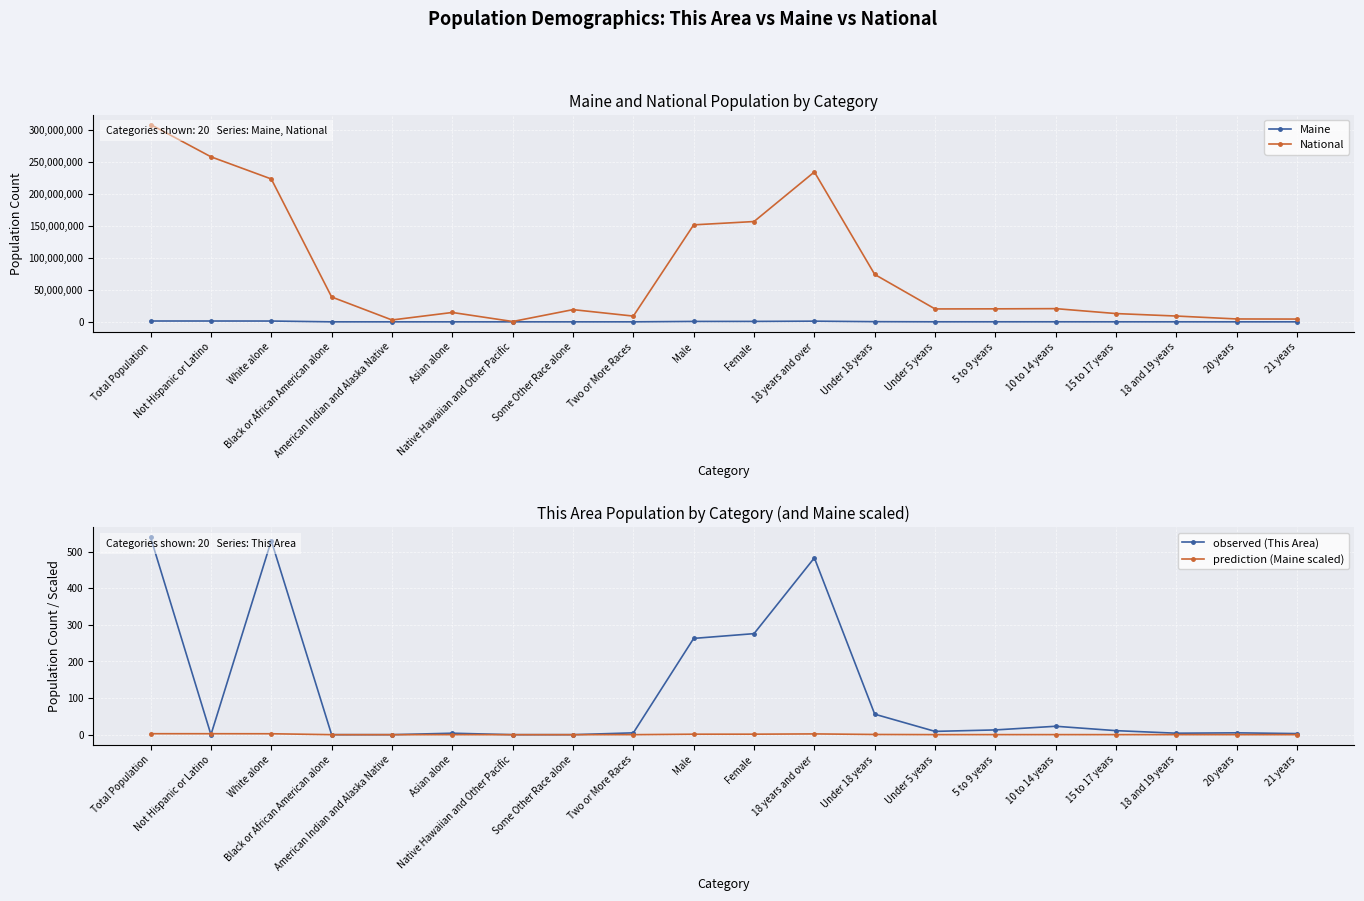

Reading left to right, extract all data points from this chart.

Maine: 1328361.0	1311426.0	1264971.0	15707.0	8568.0	13571.0	342.0	4261.0	20941.0	650056.0	678305.0	1053828.0	274533.0	69520.0	74116.0	79013.0	51884.0	36426.0	17408.0	16566.0
National: 308745538.0	258267944.0	223553265.0	38929319.0	2932248.0	14674252.0	540013.0	19107368.0	9009073.0	151781326.0	156964212.0	234564071.0	74181467.0	20201362.0	20348657.0	20677194.0	12954254.0	9086089.0	4519129.0	4354294.0
observed (This Area): 539.0	0.0	530.0	0.0	0.0	4.0	0.0	0.0	5.0	263.0	276.0	483.0	56.0	9.0	13.0	23.0	11.0	4.0	5.0	3.0
prediction (Maine scaled): 2.7	2.6	2.5	0.0	0.0	0.0	0.0	0.0	0.0	1.3	1.4	2.1	0.5	0.1	0.1	0.2	0.1	0.1	0.0	0.0